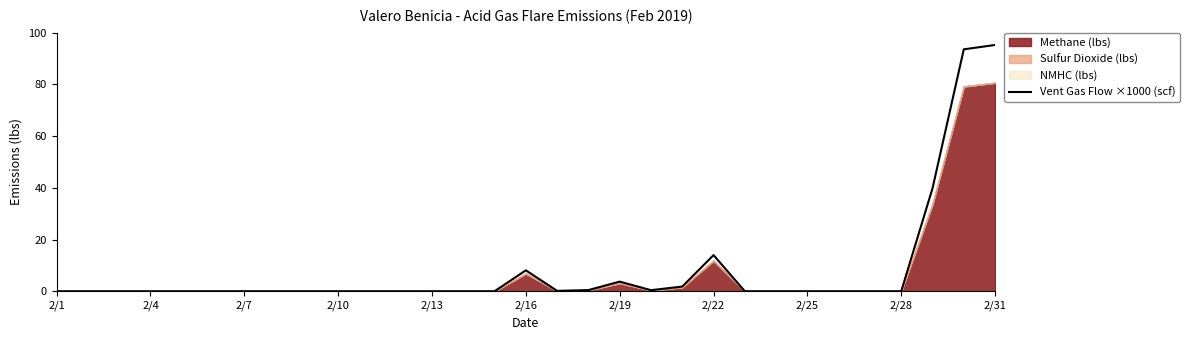

How many values are above zero?

10